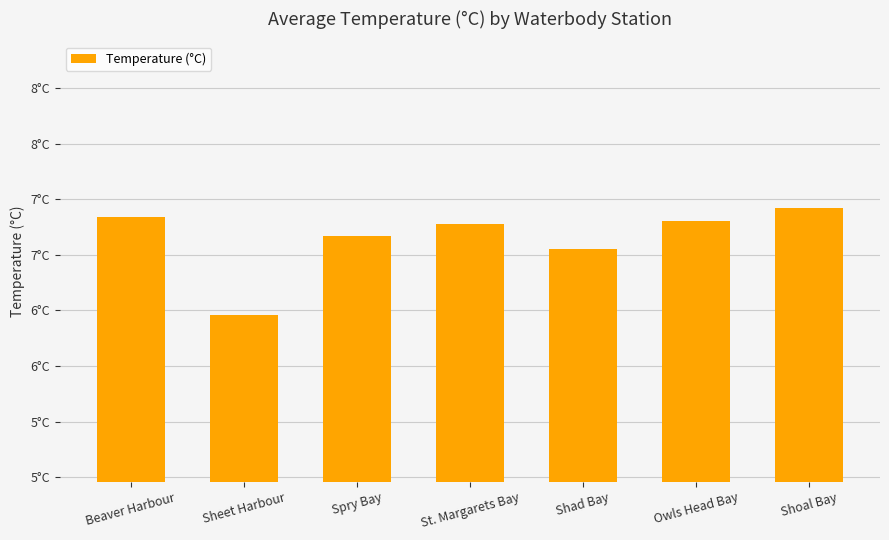

True or false: the data shows 9.6 at St. Margarets Bay.

False